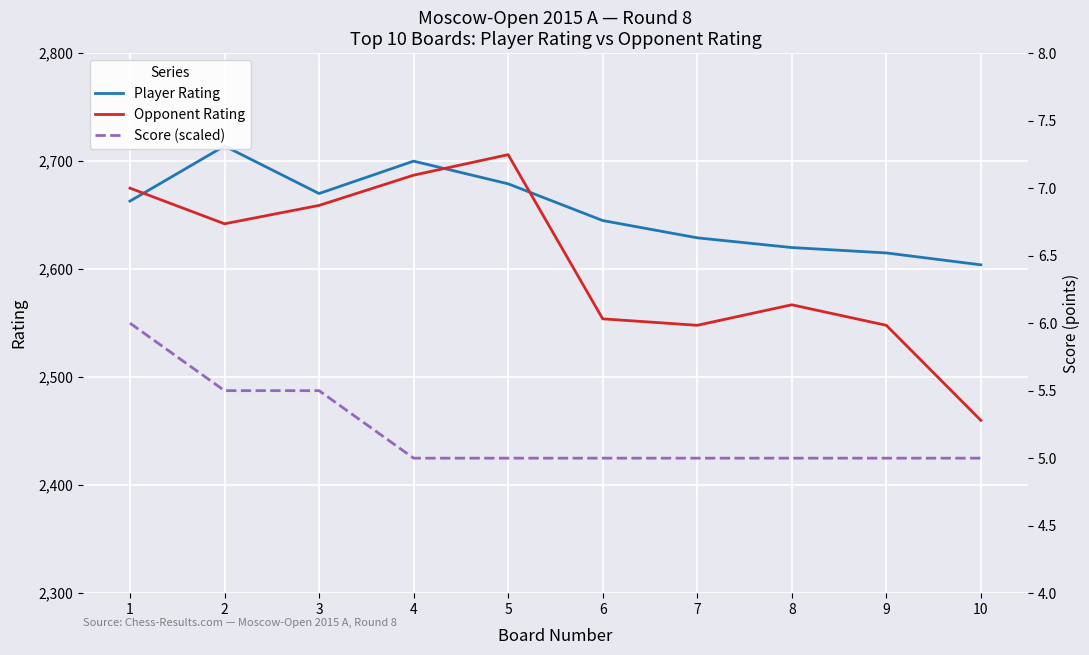

What is the highest value of the Opponent Rating series?

2706